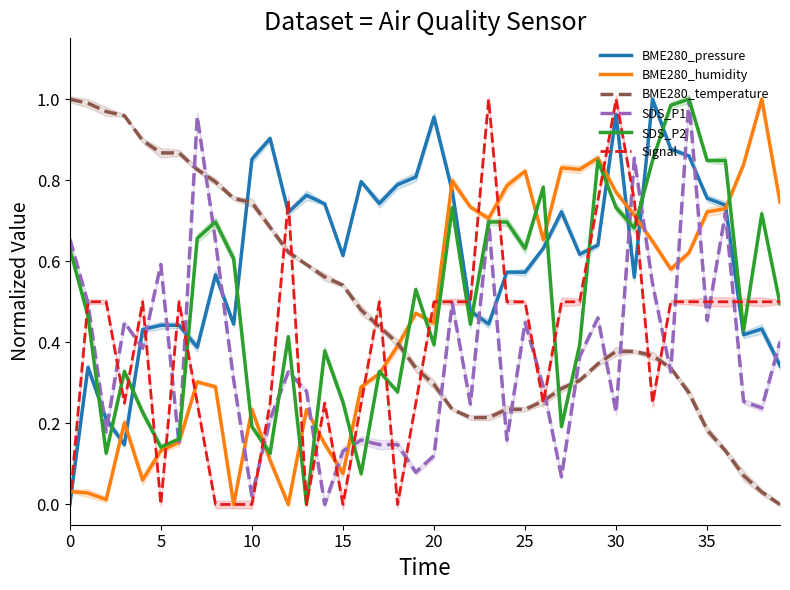

The value of BME280_pressure at 34 is 0.9. True or false?

True